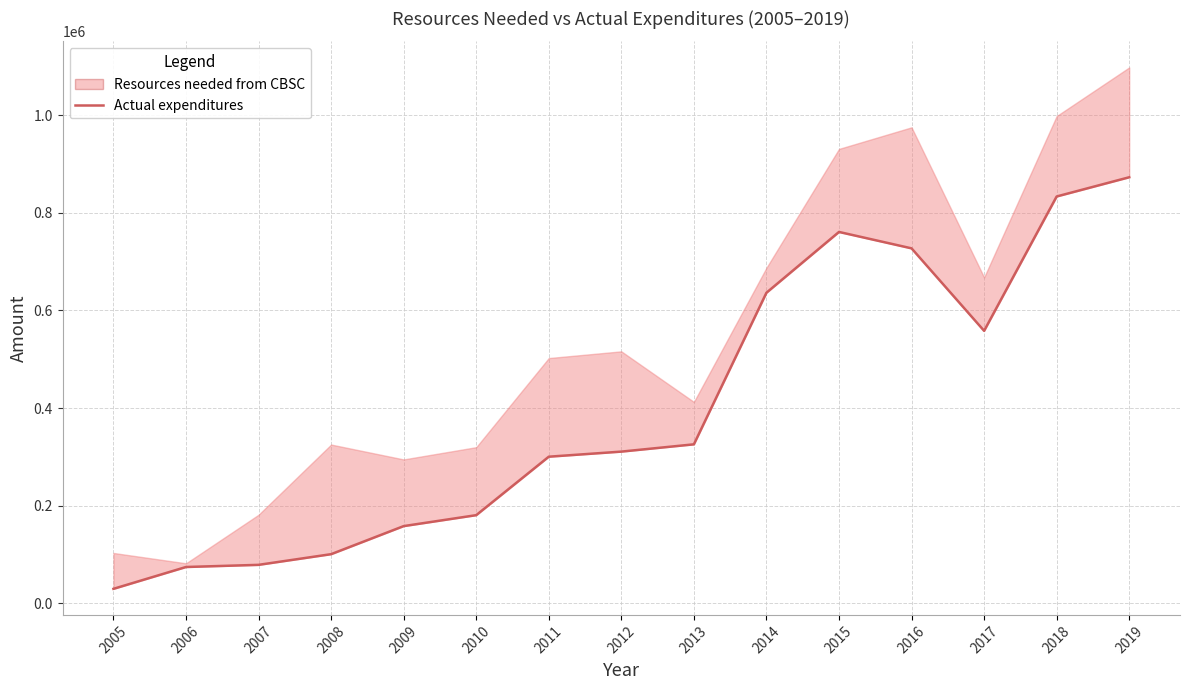

True or false: the data has more than 0 interior local peaks.

True